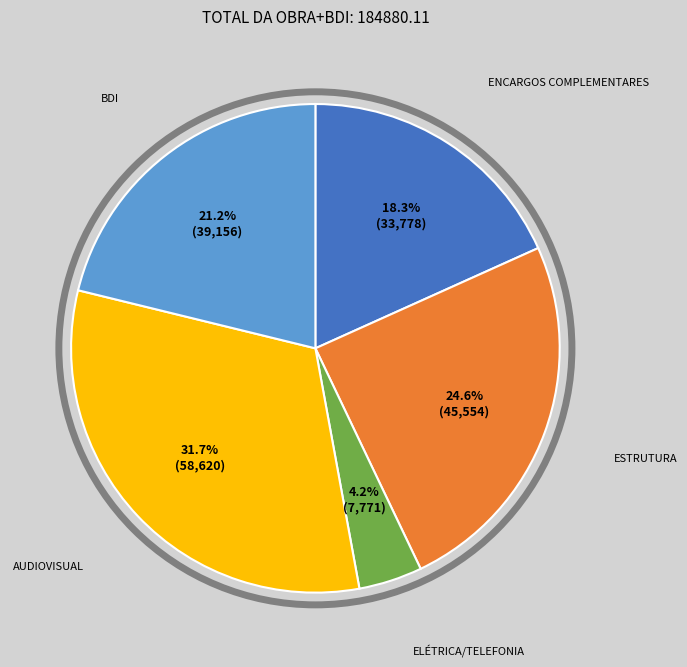

Does any single category account for the majority?

No